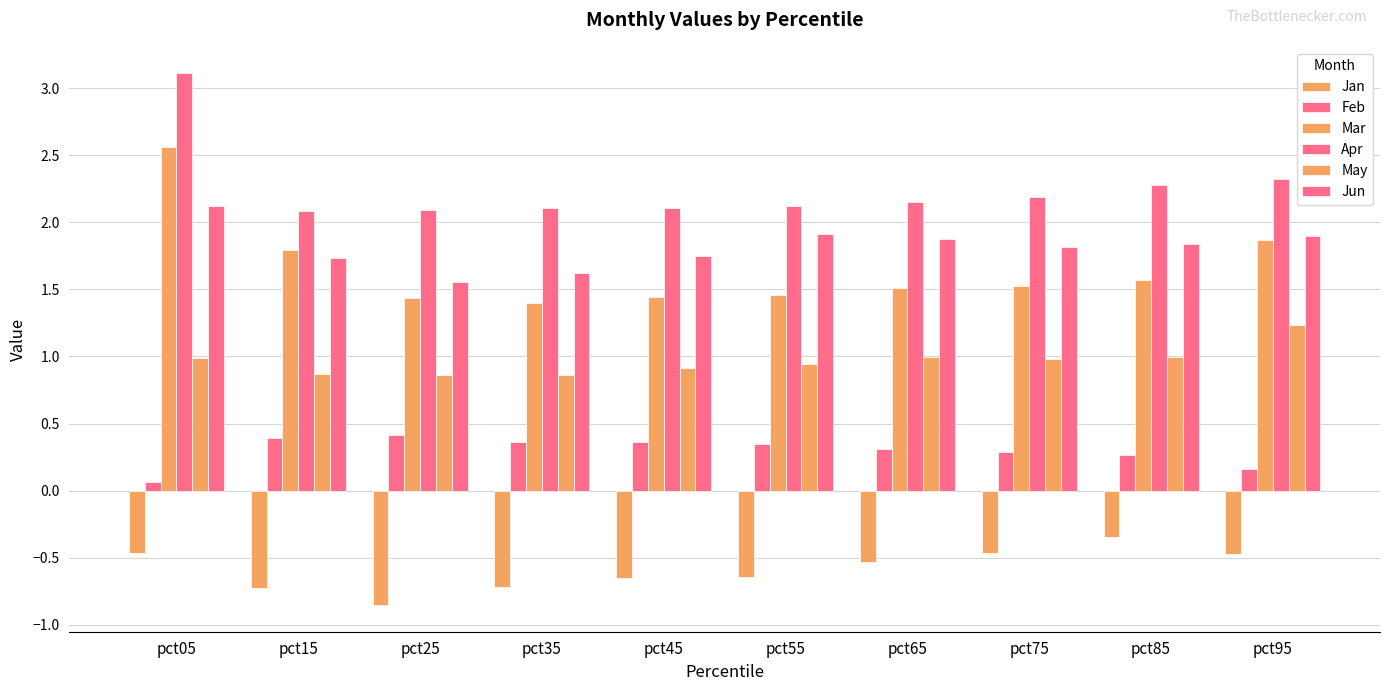

What is the total value across all series at pct65?

6.3